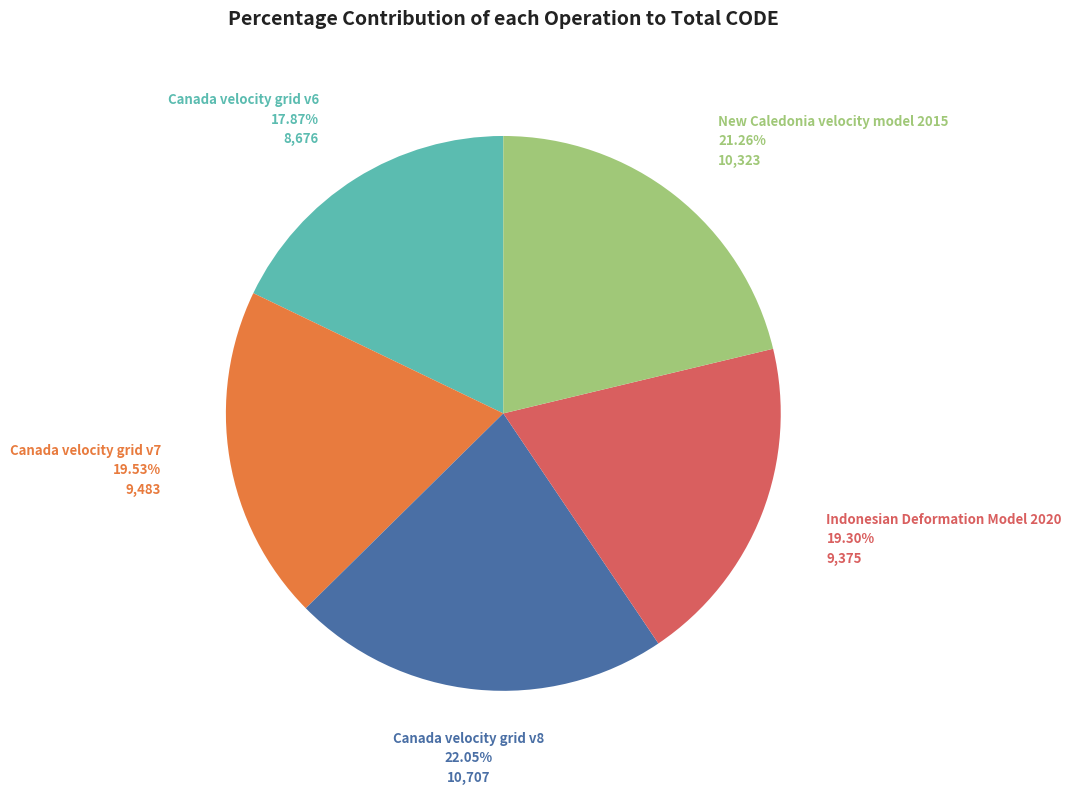

Count the number of slices in the pie.

5